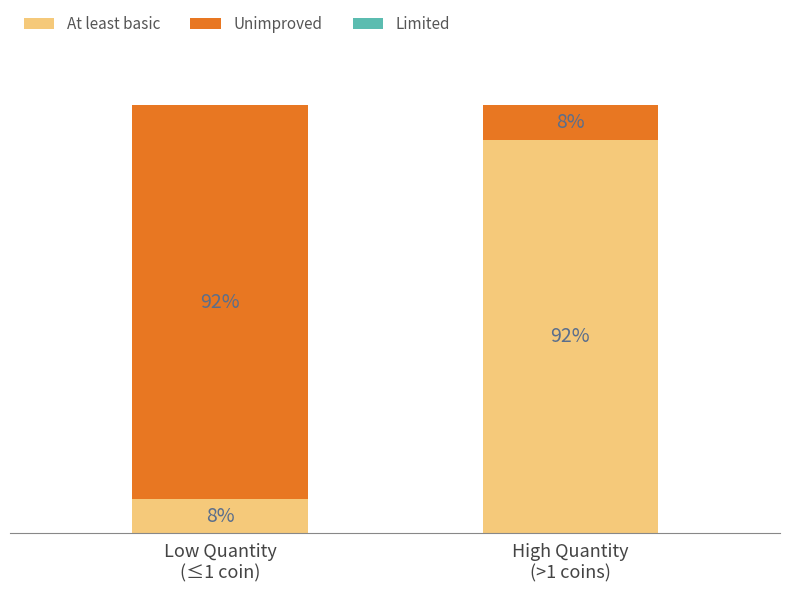

Does the chart contain any negative values?

No